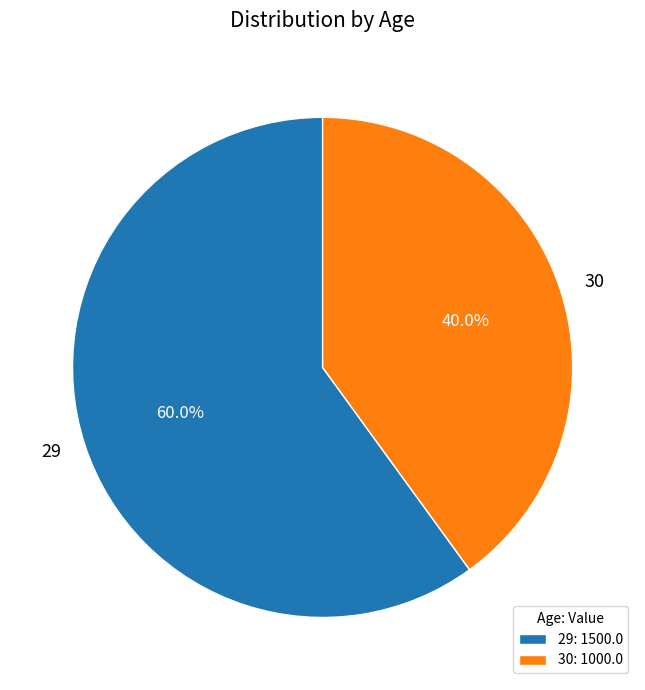

To the nearest percent, what portion does 30 represent?

40%